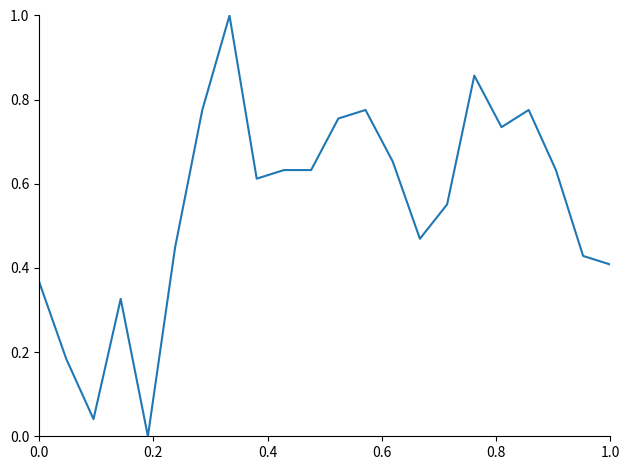

What is the difference between the maximum and minimum values?

1.0